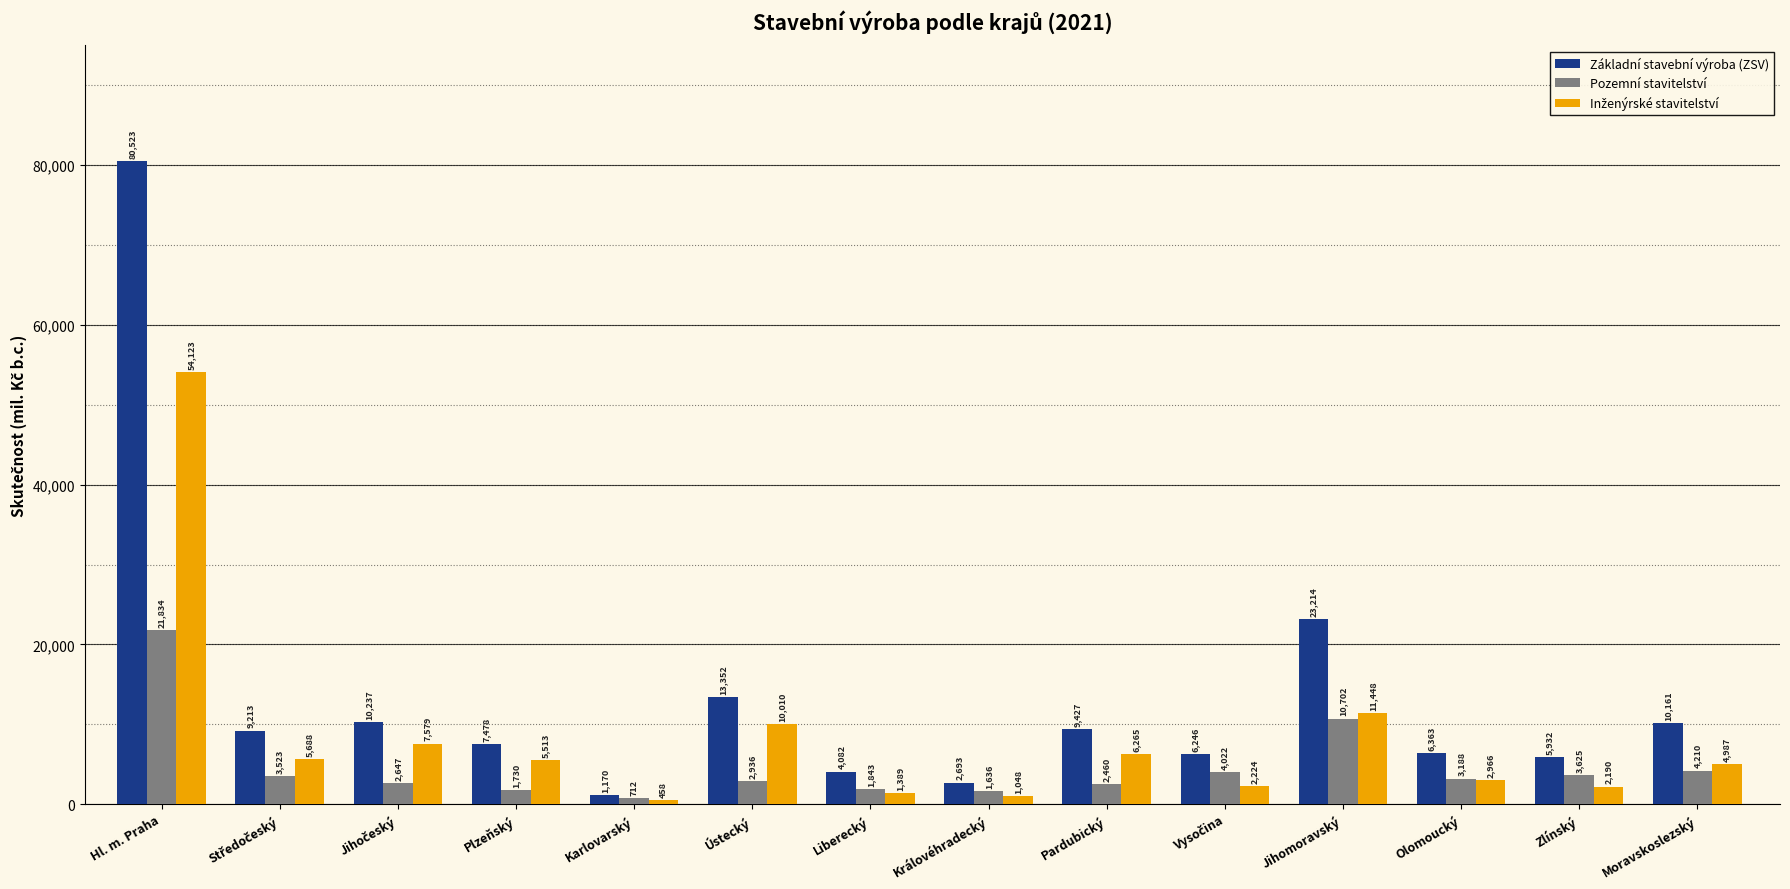

Where is Pozemní stavitelství nearest to the value 11273?

Jihomoravský